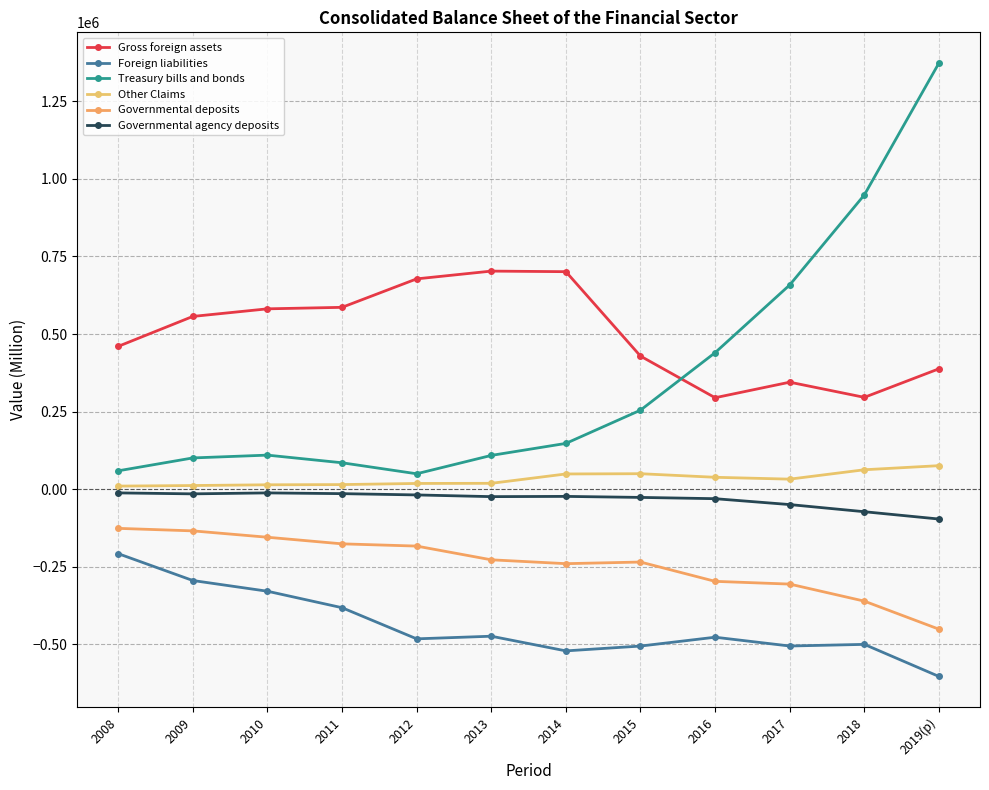

How many data points in Gross foreign assets are above 556720?

6